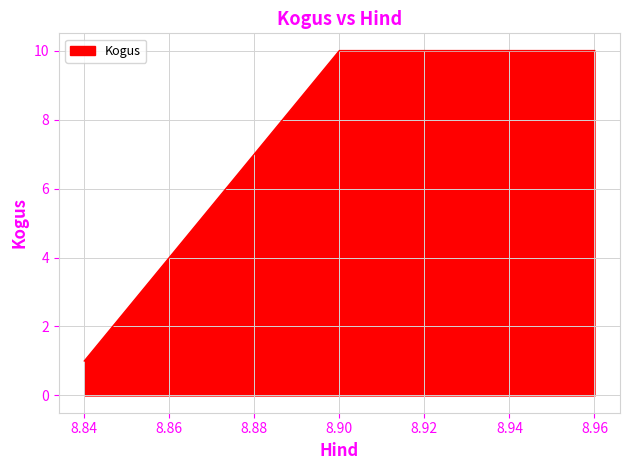

Is it true that the value at 8.84 is 0?

False